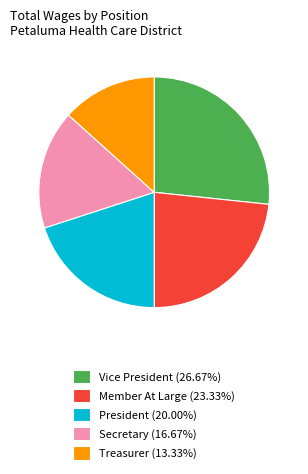

Rank the categories by value from highest to lowest.

Vice President, Member At Large, President, Secretary, Treasurer